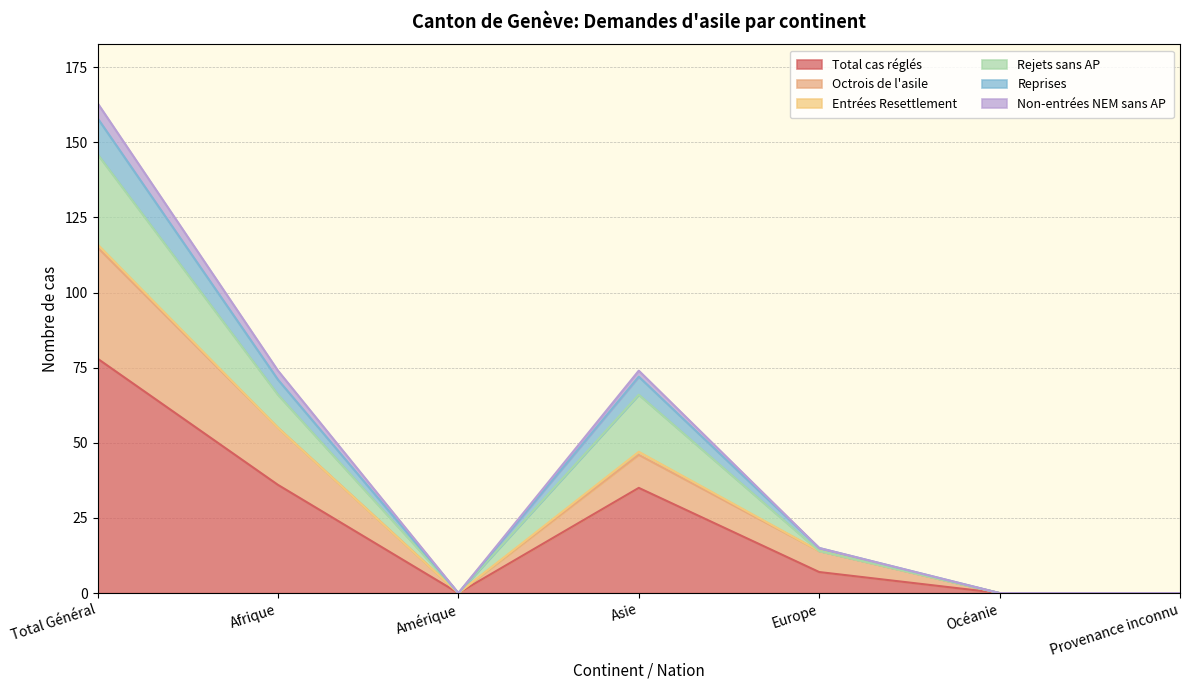

What is the maximum value for Total cas réglés?

78